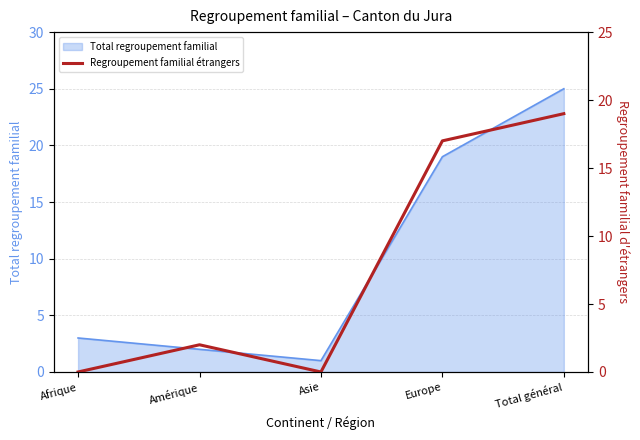

What is the maximum value for Total regroupement familial?

25